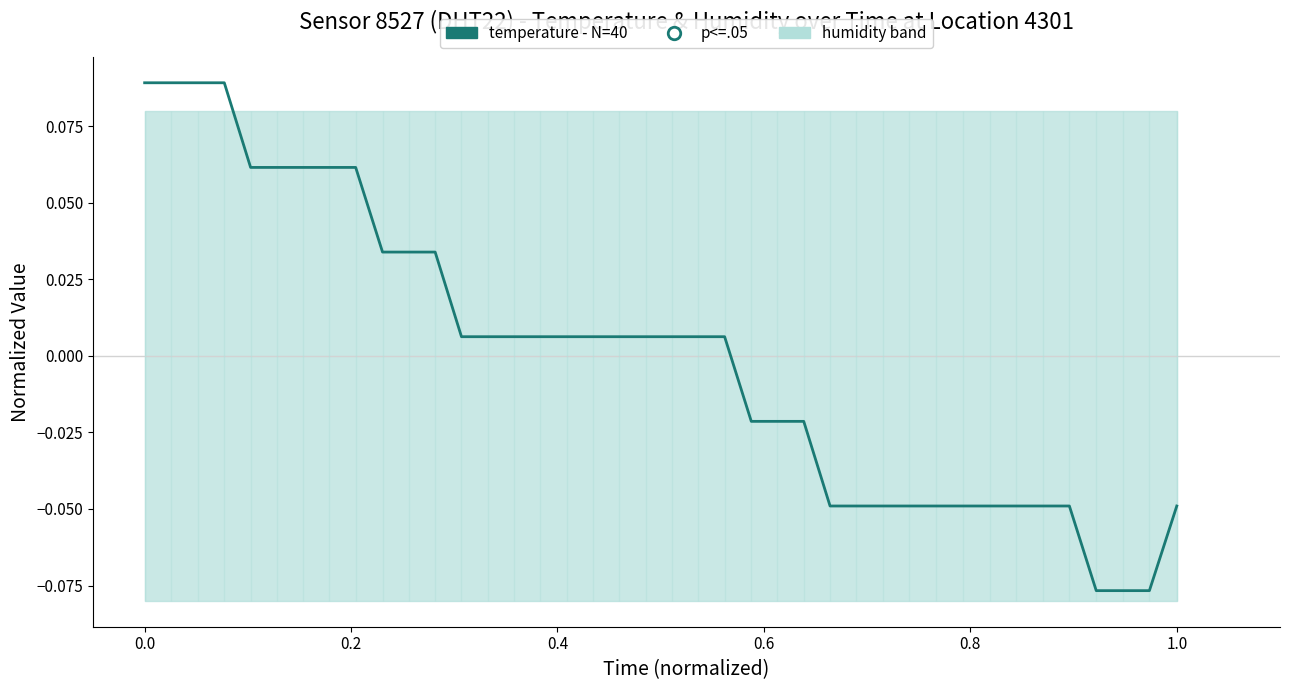

Count the number of categories in the chart.

40